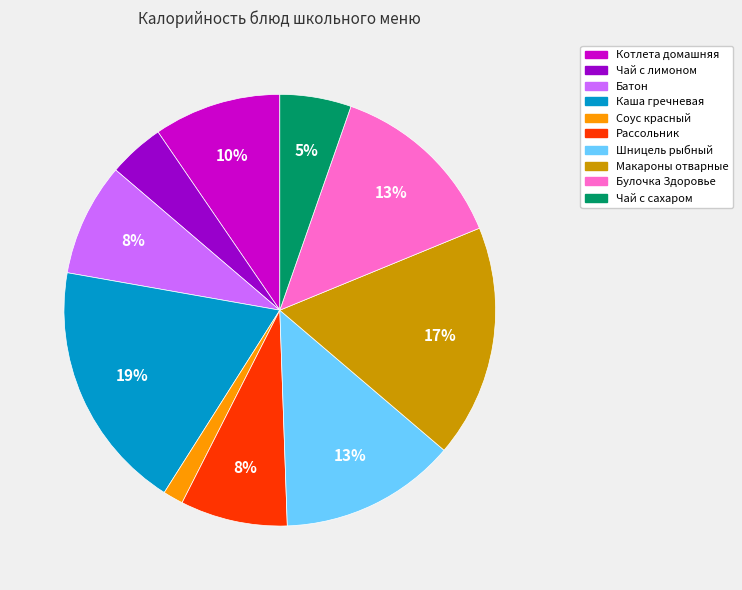

Between Котлета домашняя and Рассольник, which is larger?

Котлета домашняя